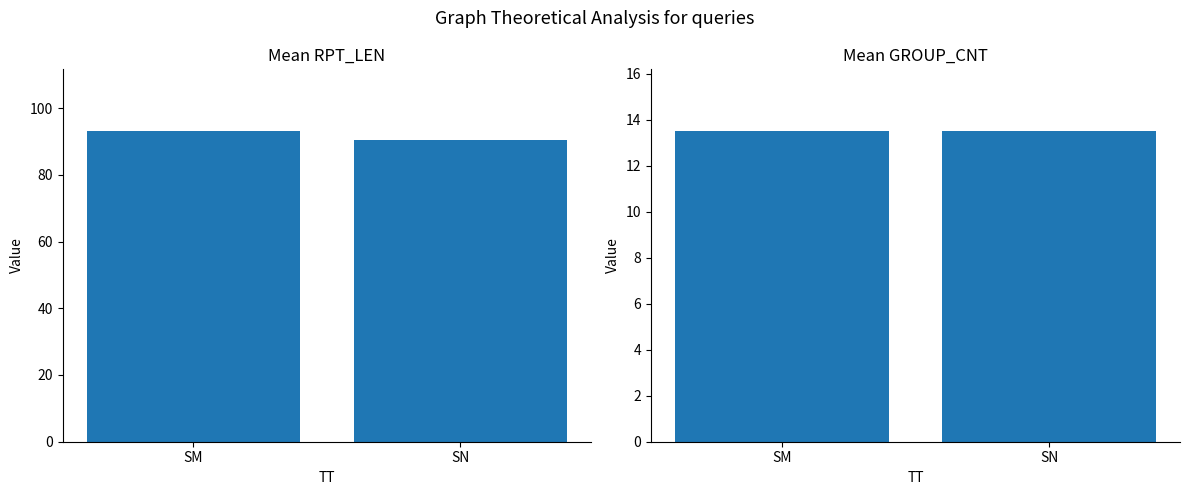

Count the number of data series in this chart.

2